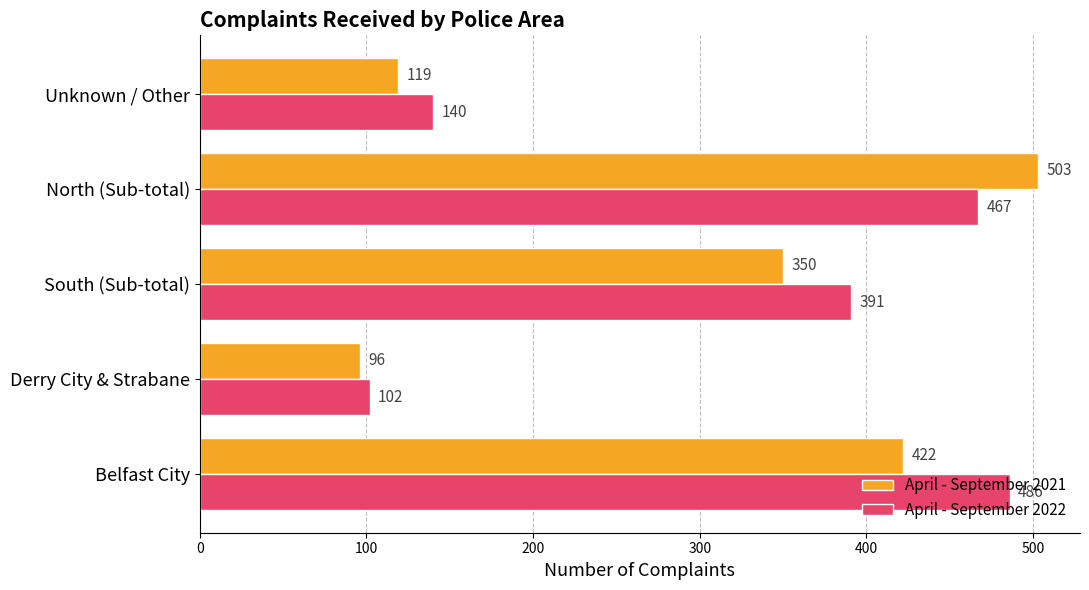

What is the total value across all series at South (Sub-total)?

741